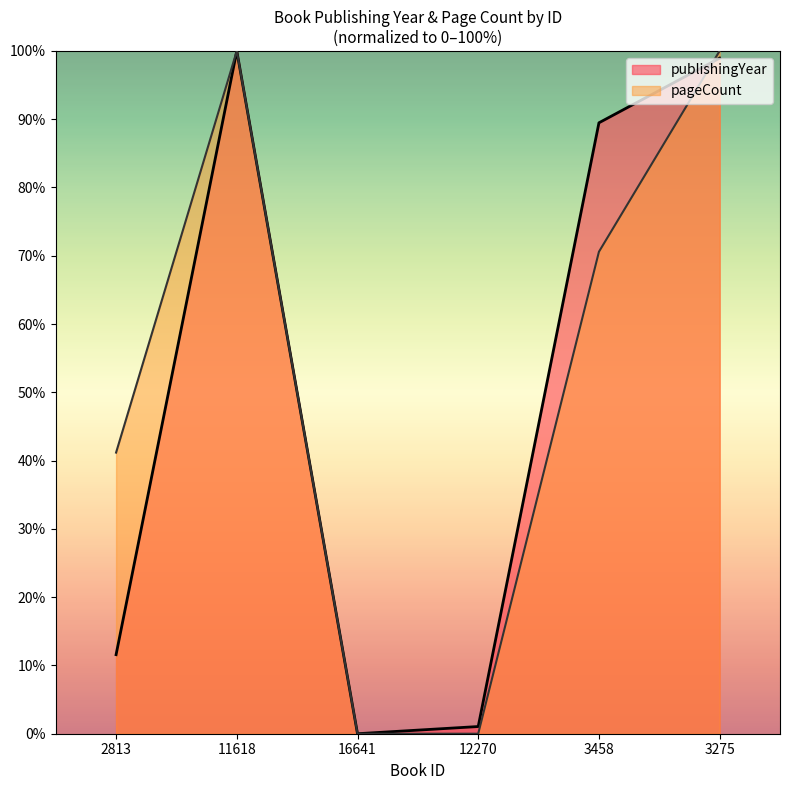

What are all the series names shown in the legend?

publishingYear, pageCount